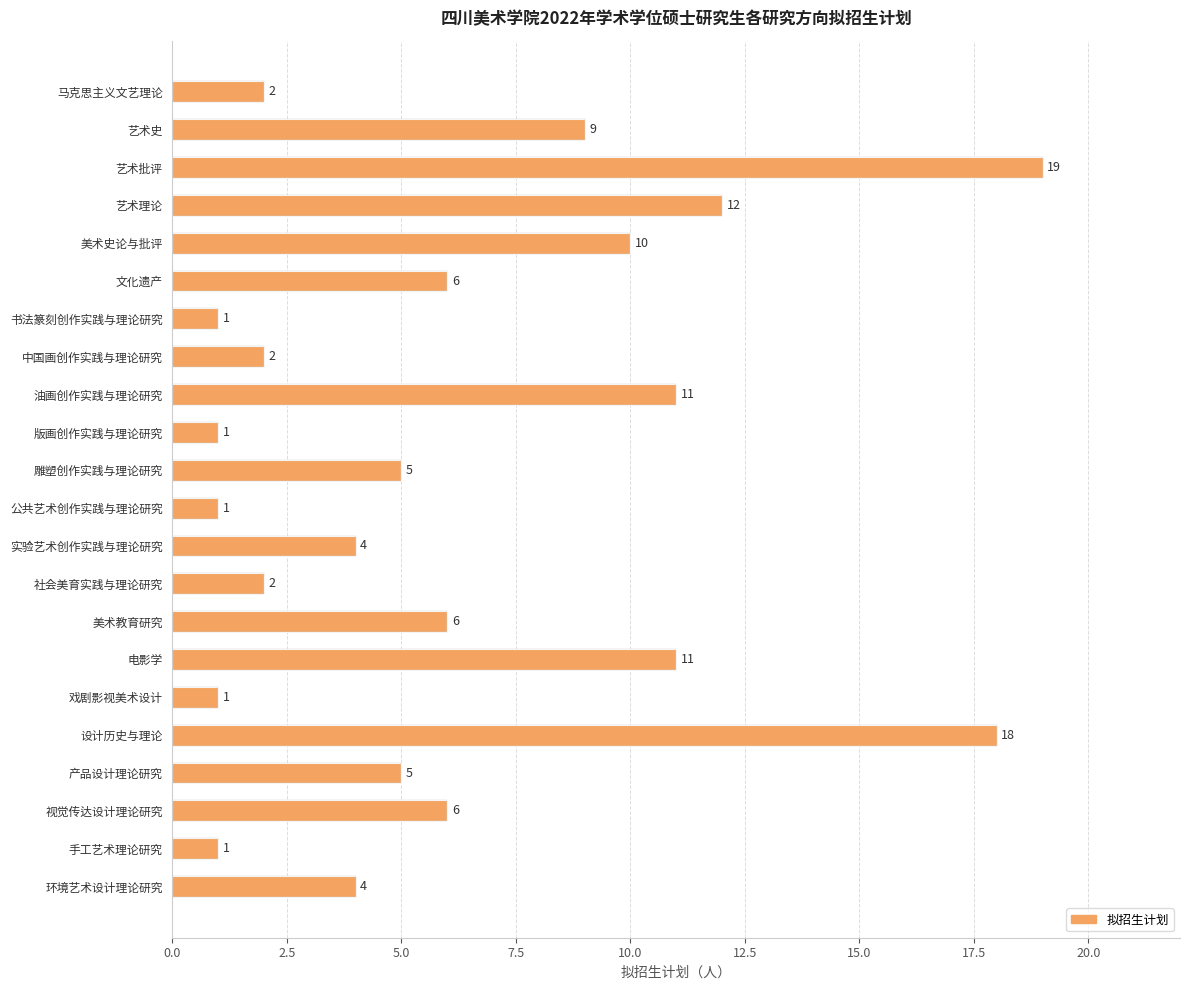

Reading bottom to top, extract all data points from this chart.

4	1	6	5	18	1	11	6	2	4	1	5	1	11	2	1	6	10	12	19	9	2